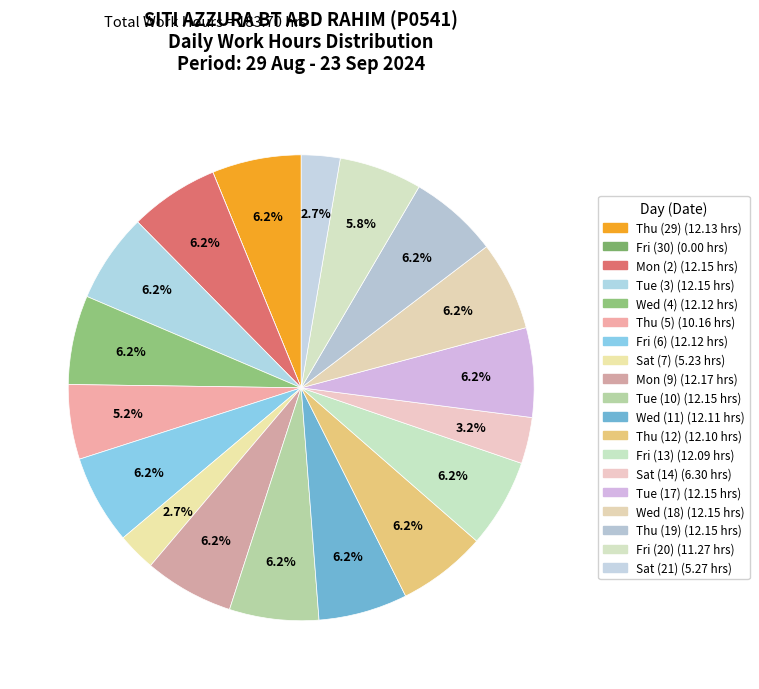

To the nearest percent, what percentage of the pie is Fri (13)?

6%